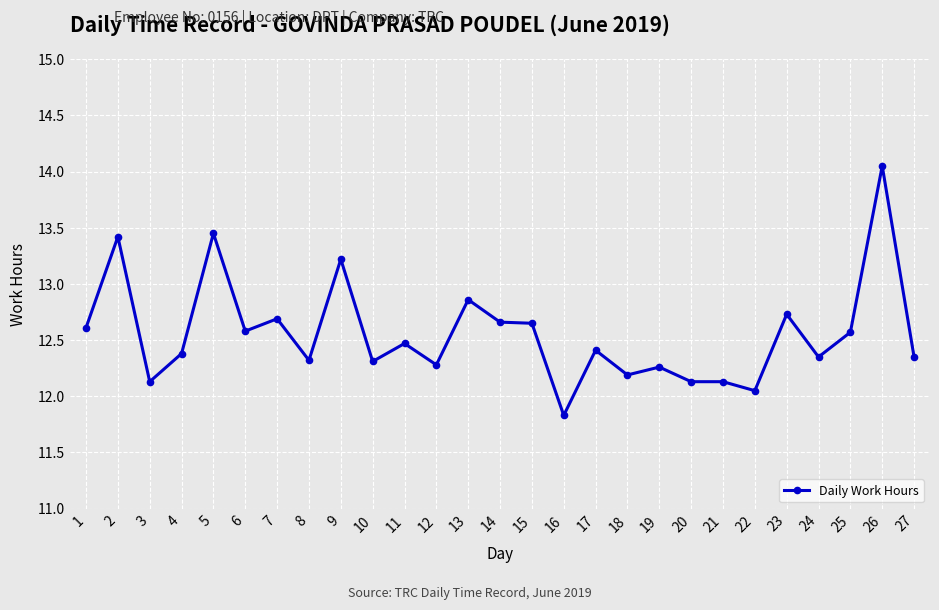

How many distinct data groups are displayed?

1